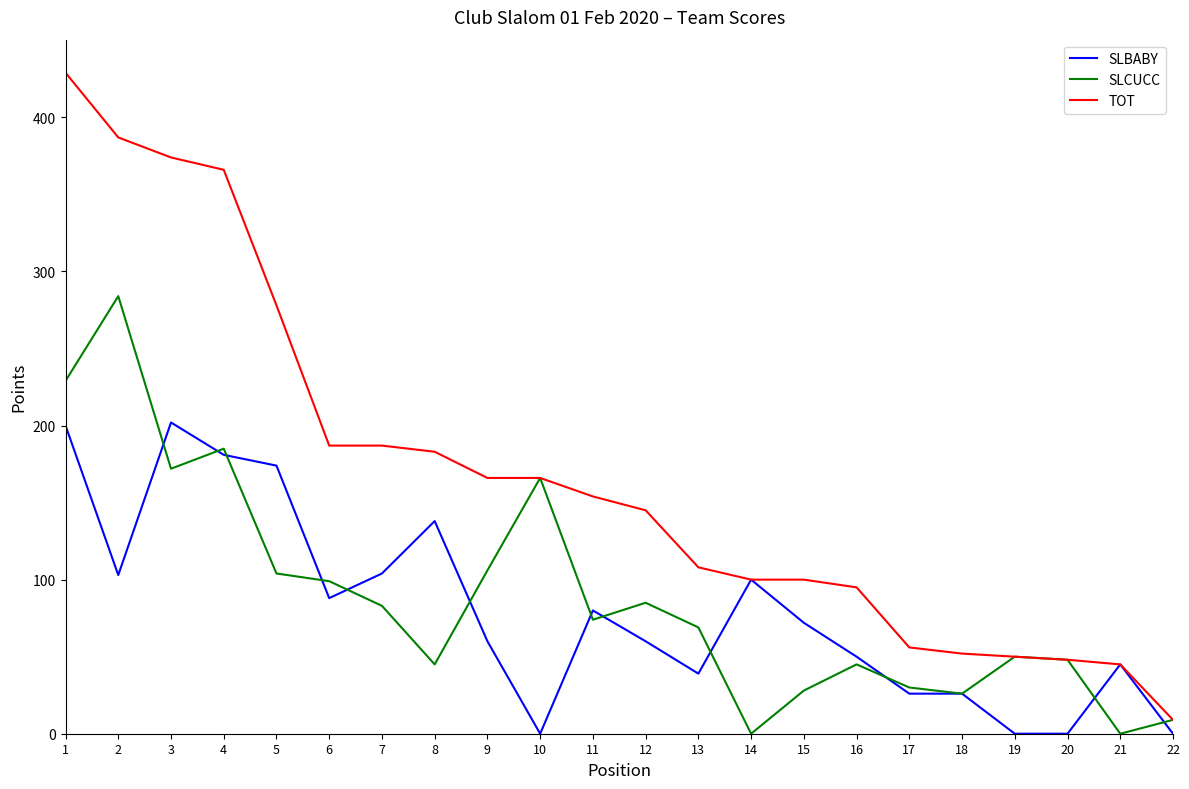

At which label is SLCUCC closest to 142?

10